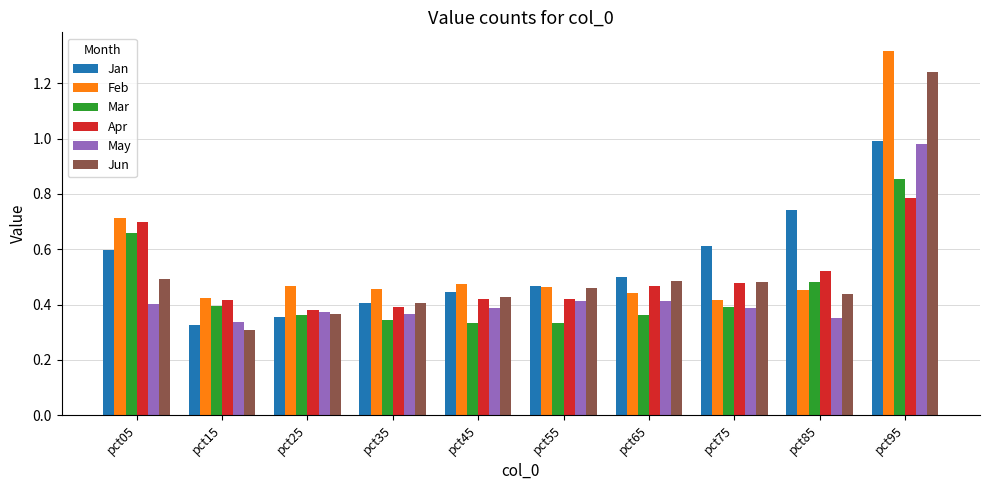

Is the value of May at pct95 greater than the value of Jan at pct05?

Yes